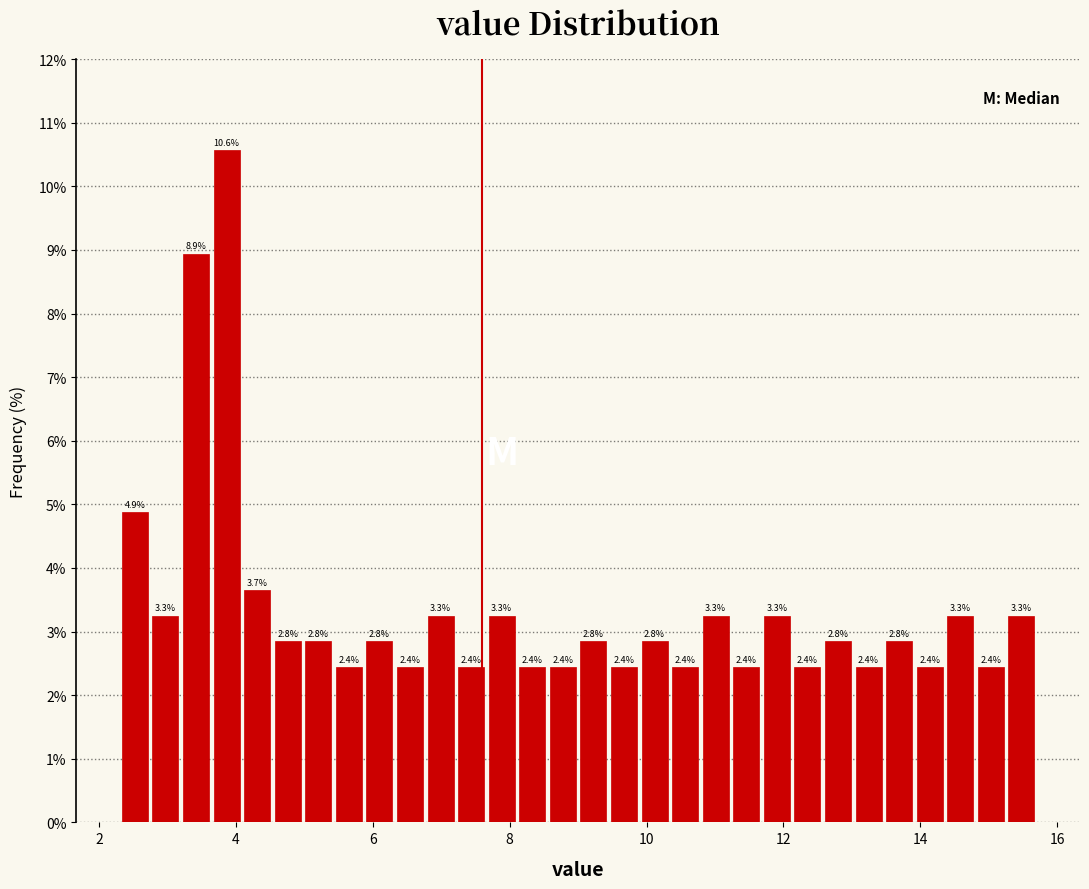

Read against the x-axis, roughly where is the centre of the tallest bar?

3.8